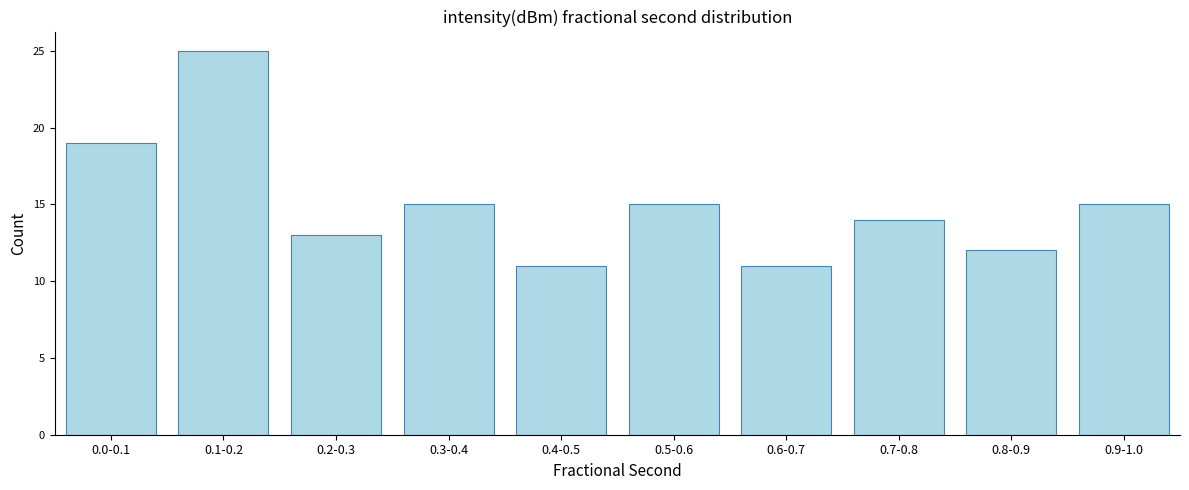

Reading right to left, transcribe all the data shown in this chart.

15	12	14	11	15	11	15	13	25	19